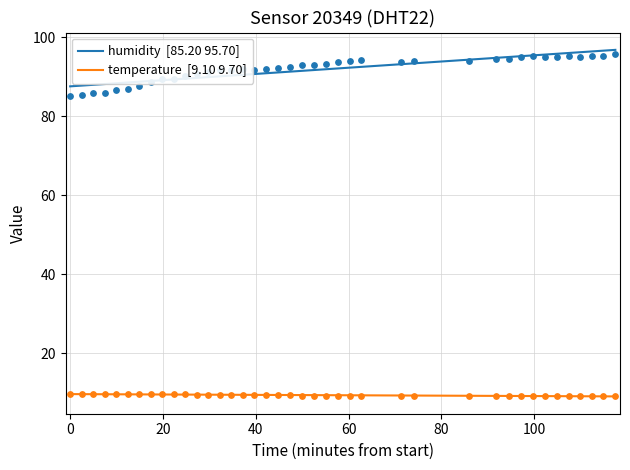

At how many categories does at least one series exceed 89?

32